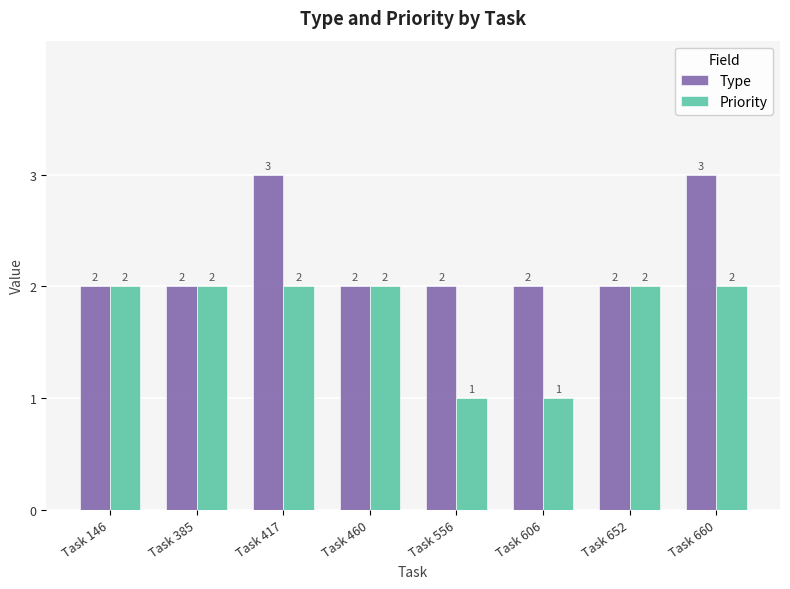

What is the total value across all series at Task 385?

4